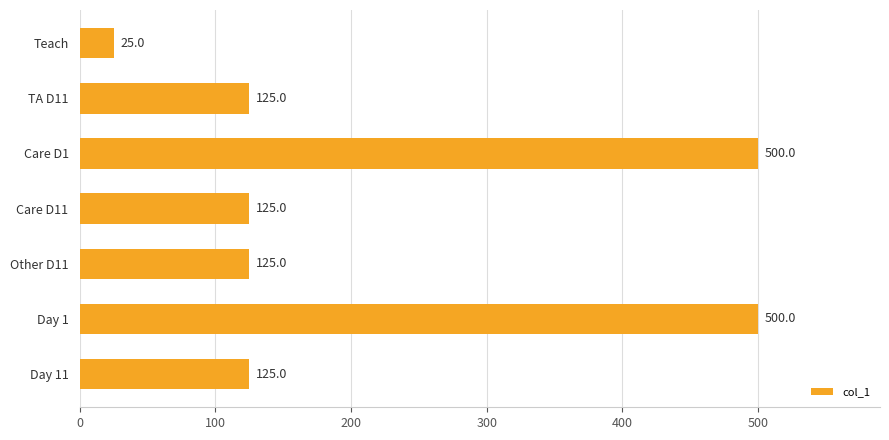

What is the change in value from Care D11 to Day 1?

+375